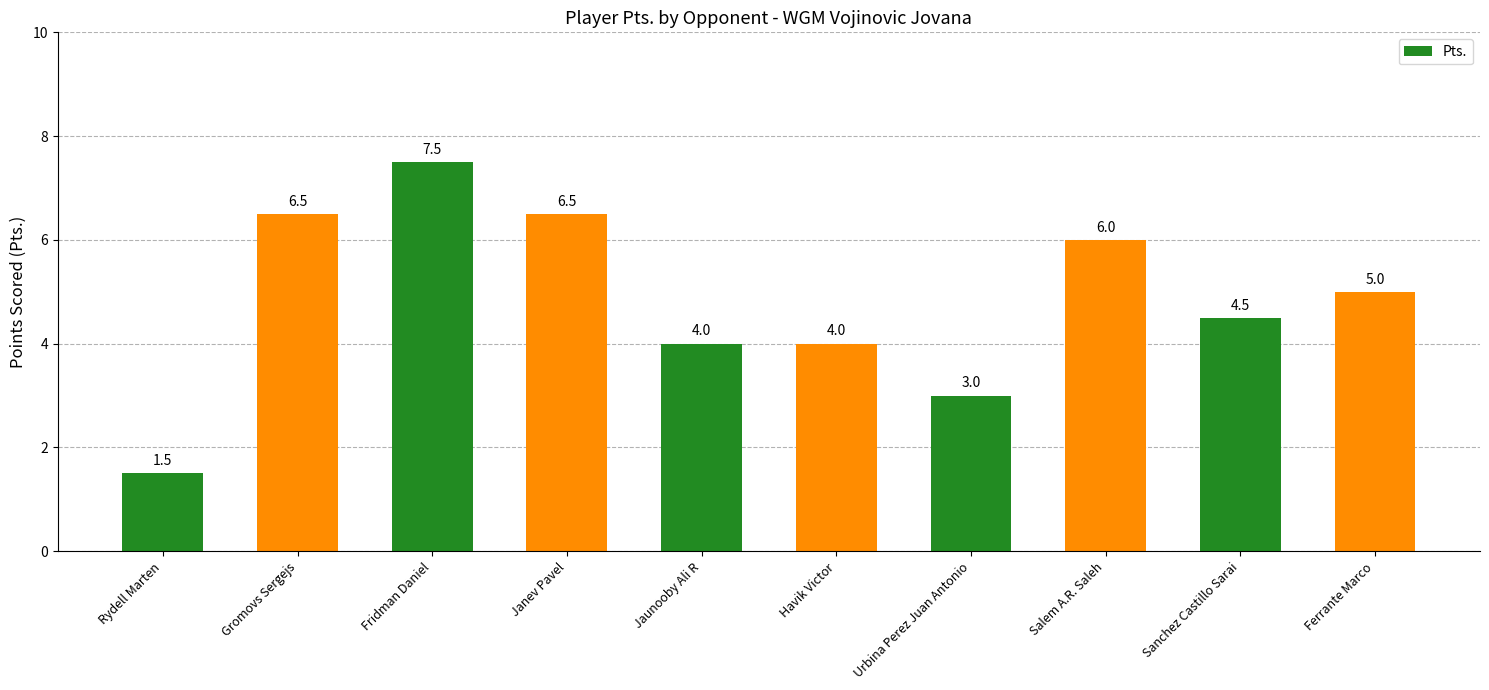

At which label does the data first exceed 5?

Gromovs Sergejs